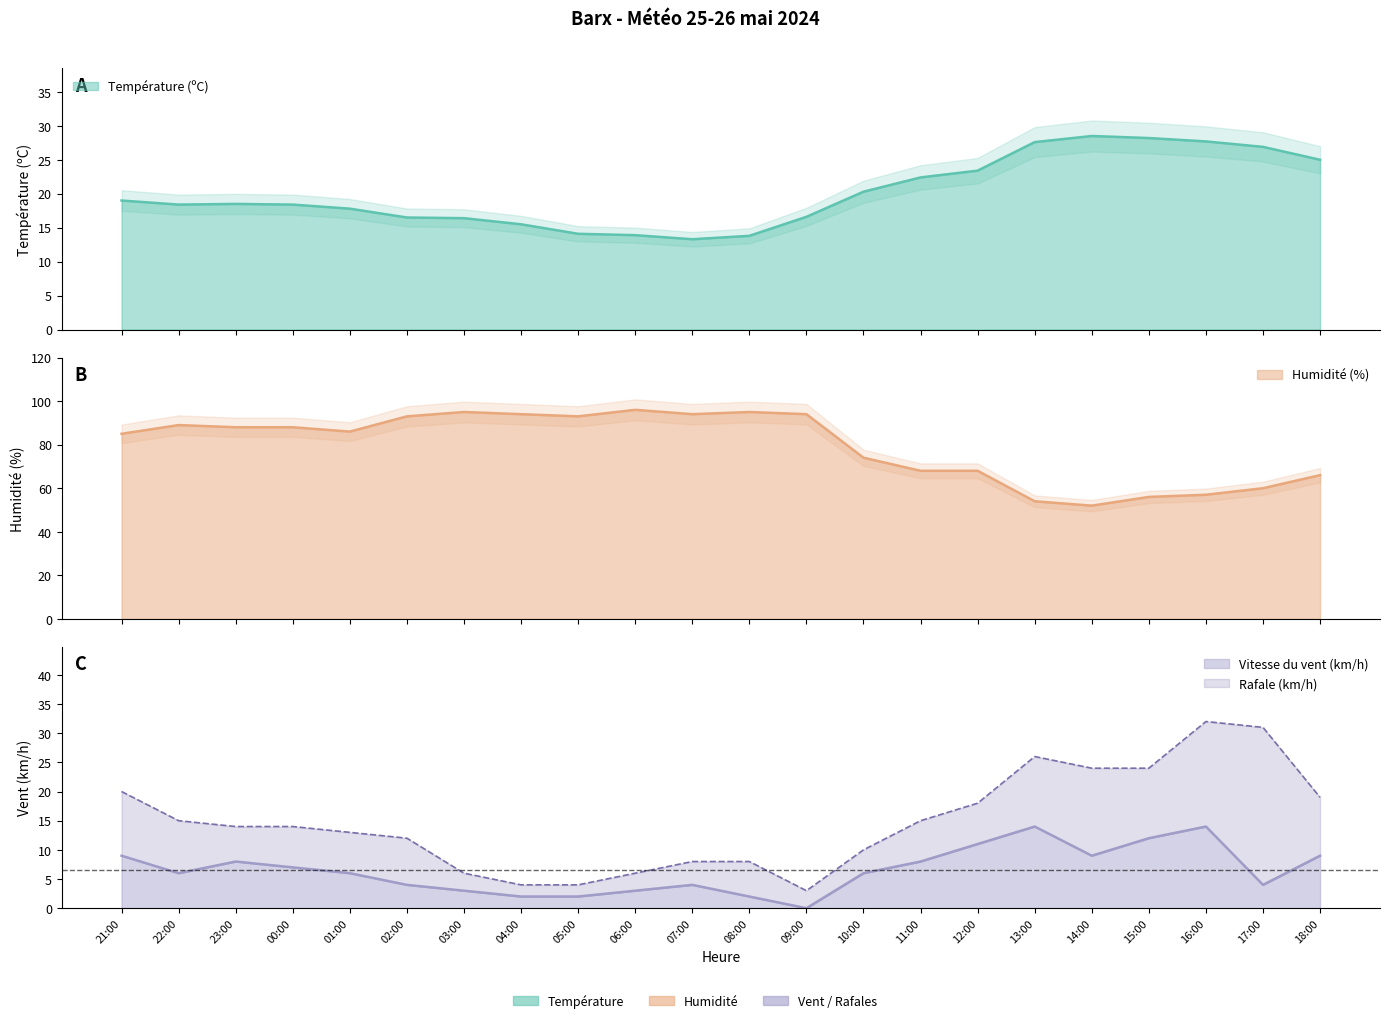

True or false: Rafale (km/h) has more than 1 points higher than both neighbors.

True